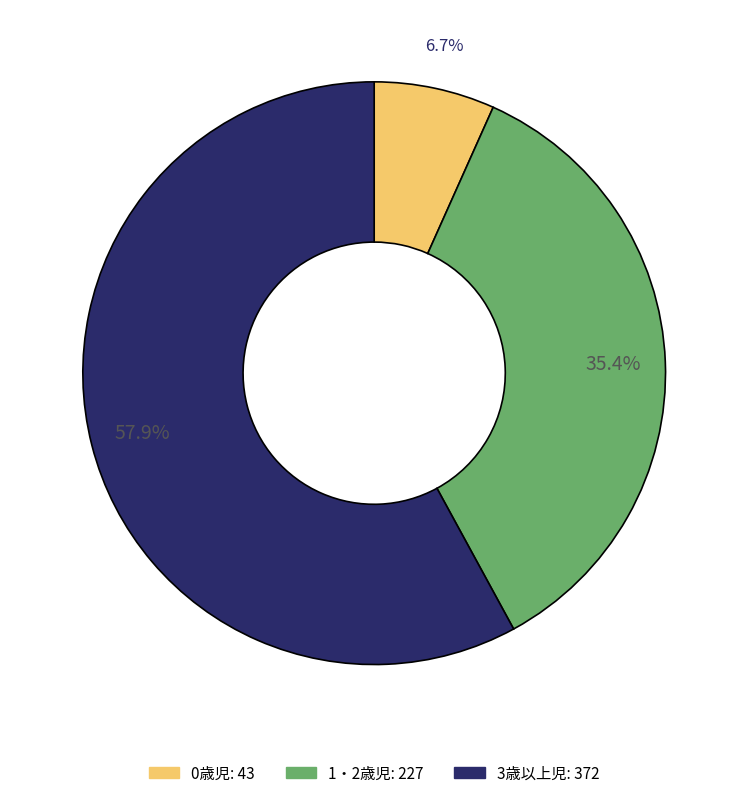

The 0歳児 slice represents 7% of the pie. True or false?

True